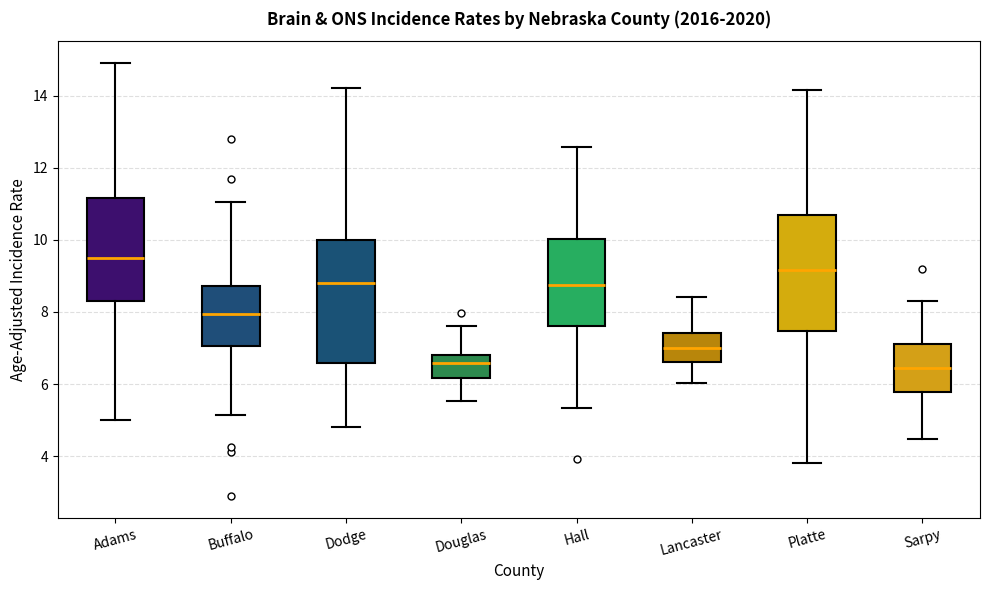

Where does the median line of the box for Buffalo sit on the y-axis? The values are not printed on the chart, so give them approximately, as read against the axis.

8.0